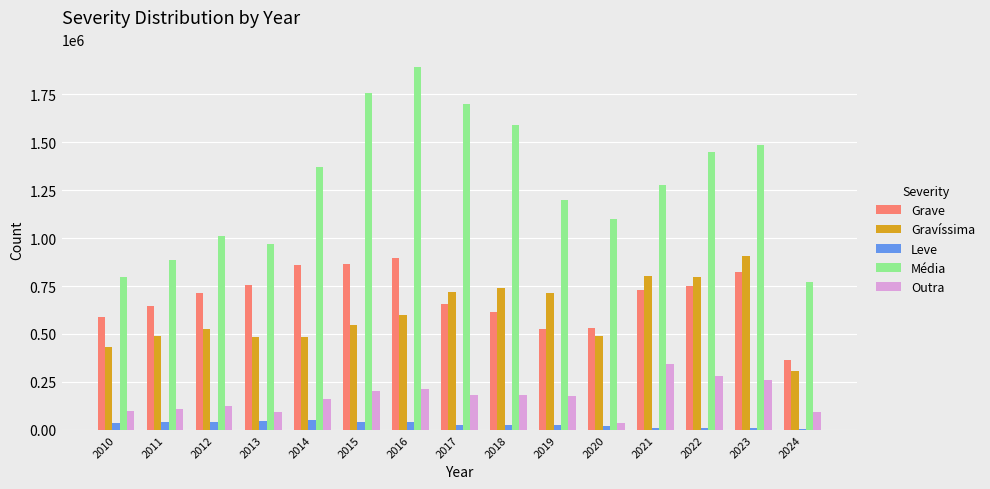

The value of Gravíssima at 2018 is 742079. True or false?

True